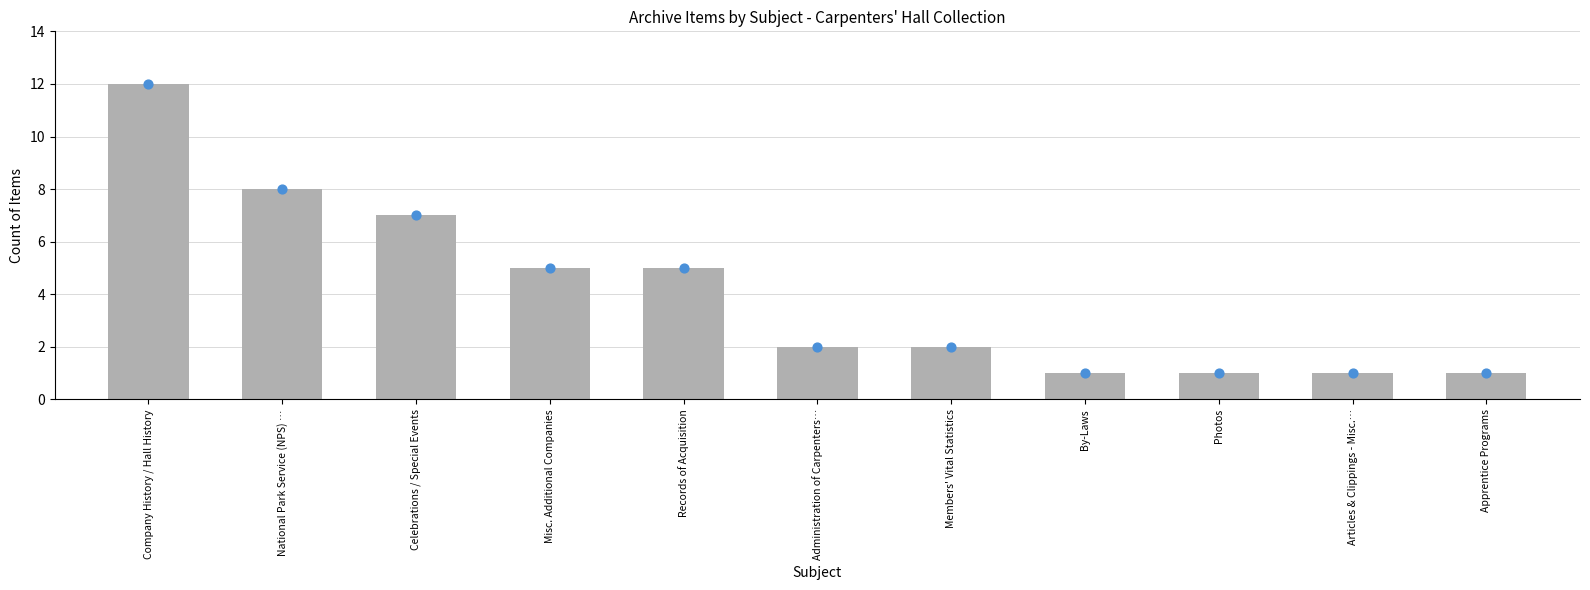

Which series has the widest spread of Y values?

Count